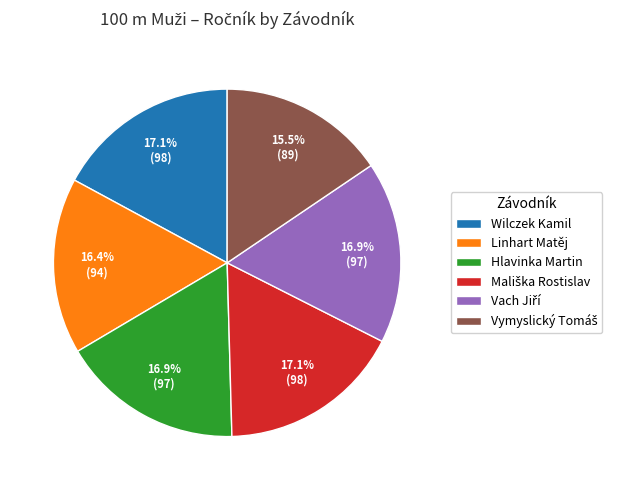

What portion of the pie excludes Linhart Matěj?

83.6%